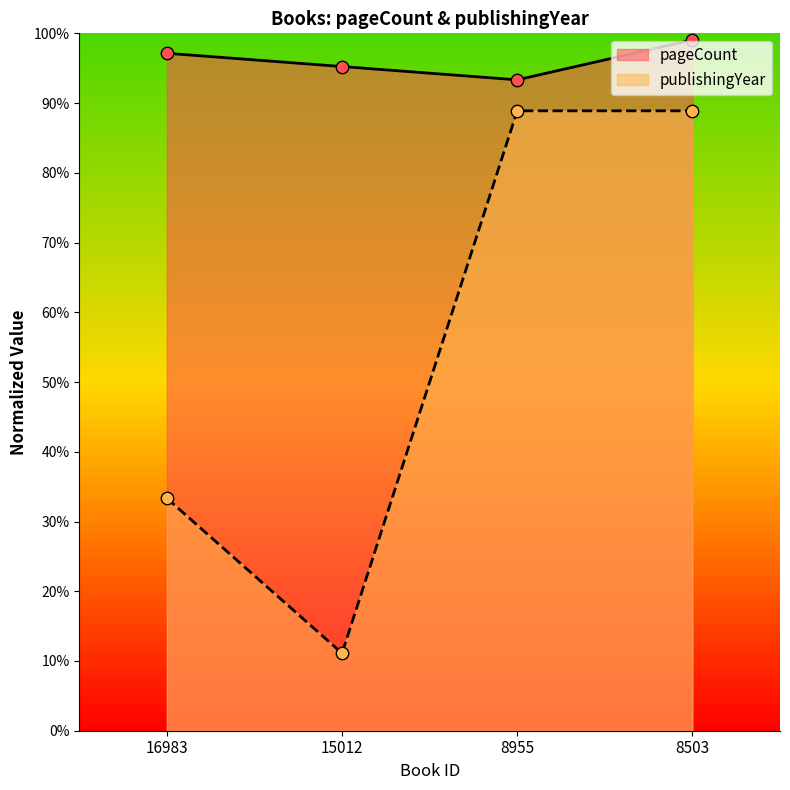

At how many categories does at least one series exceed 0?

4